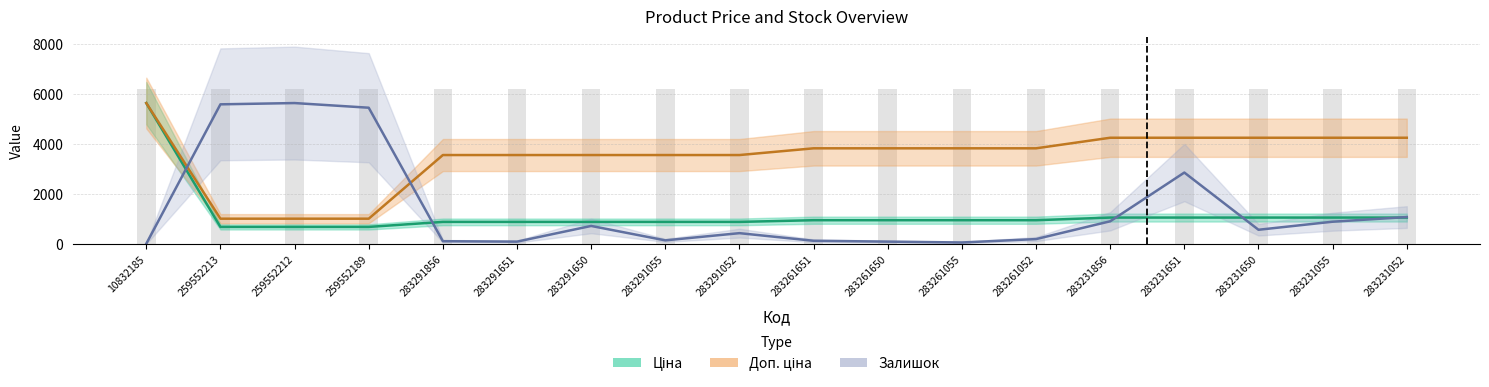

How many values in the Ціна series are below 957?

8